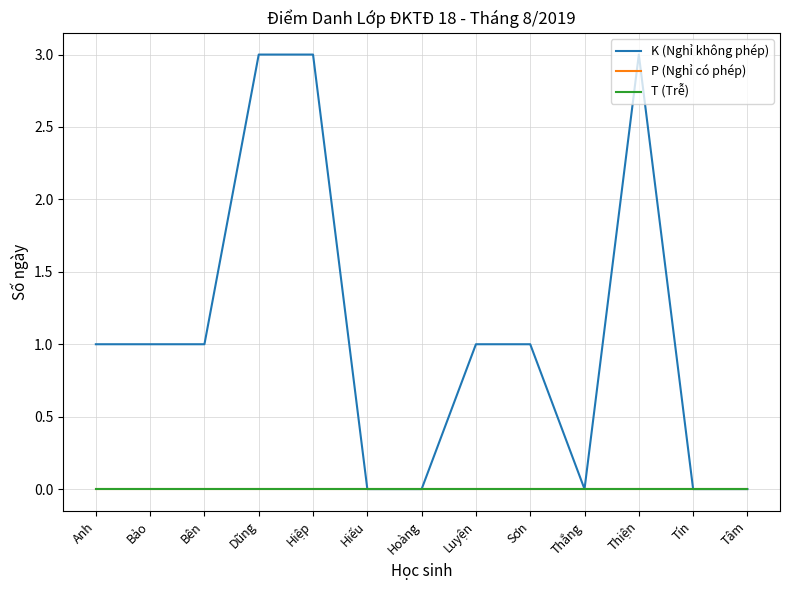

Reading left to right, list all the values displayed in this chart.

K (Nghỉ không phép): 1	1	1	3	3	0	0	1	1	0	3	0	0
P (Nghỉ có phép): 0	0	0	0	0	0	0	0	0	0	0	0	0
T (Trễ): 0	0	0	0	0	0	0	0	0	0	0	0	0